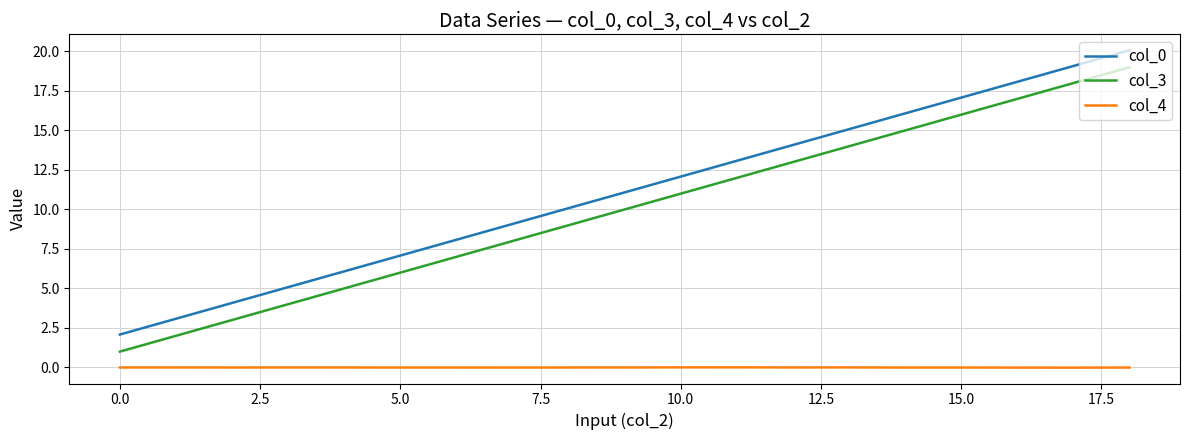

True or false: col_3 and col_4 cross at least once.

False